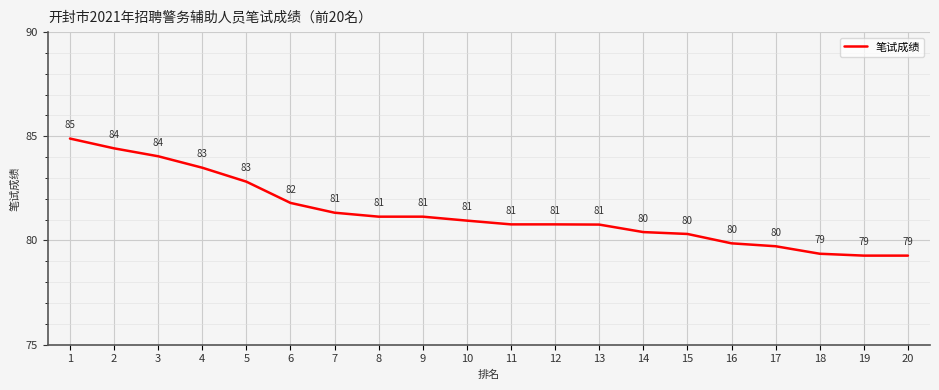

What is the change in value from 16 to 17?

-0.1